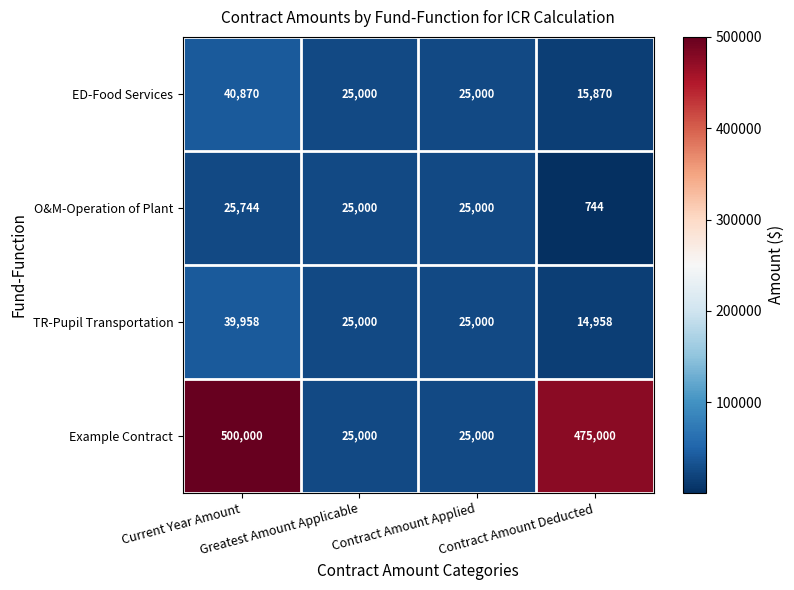

Count the TR-Pupil Transportation values in the range 25000 to 39958.

3